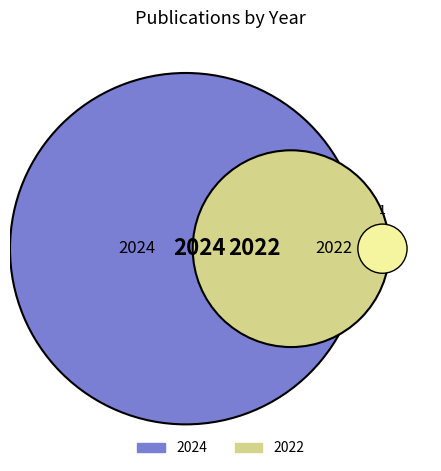

Count the number of slices in the pie.

2